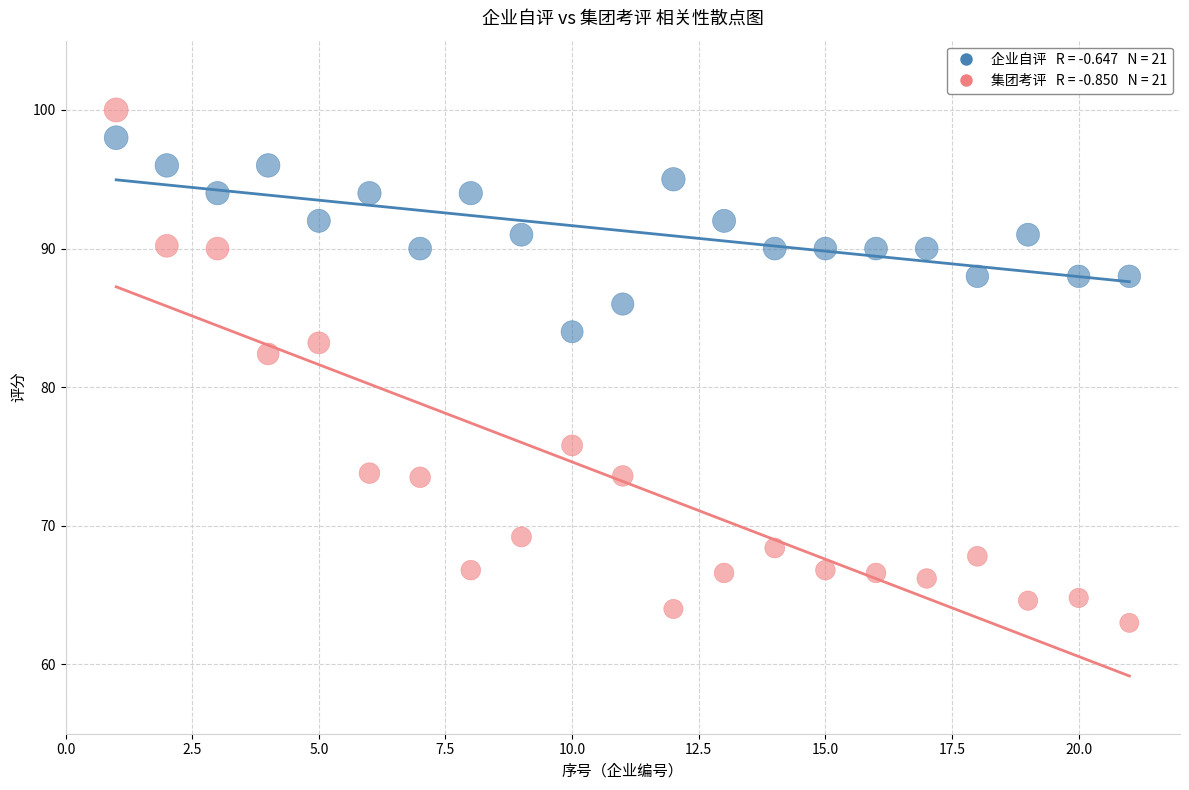

Across all data points, what is the range of X values (max minus min)?

20.0